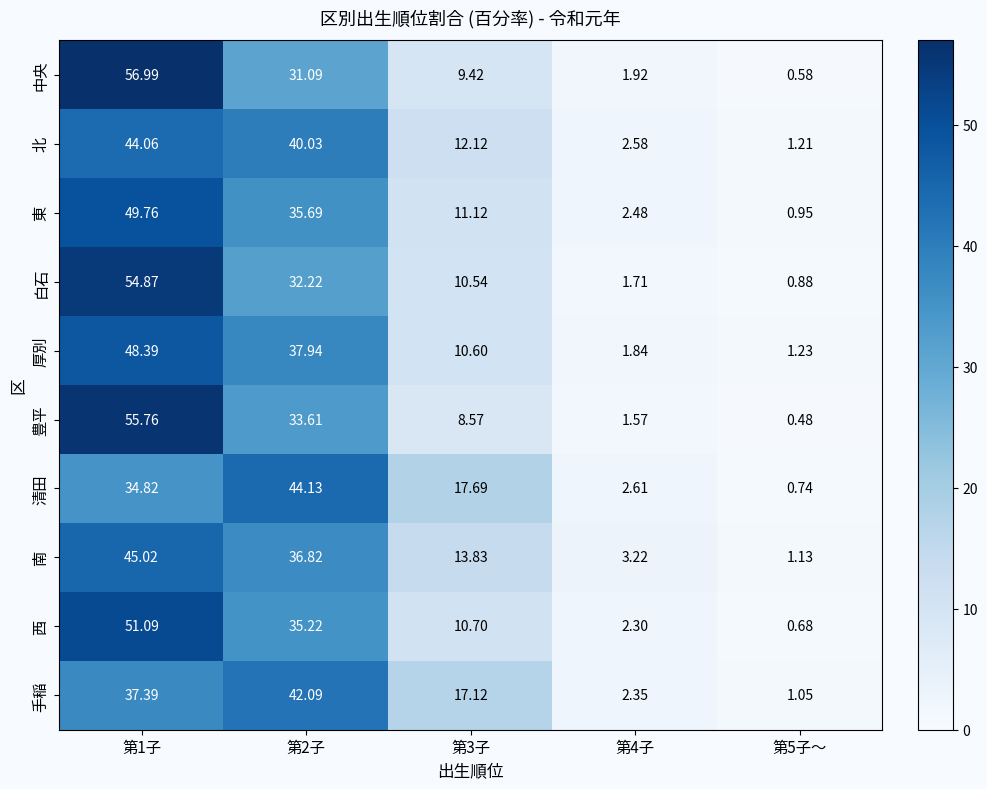

Which series has the largest total across all categories?

白石